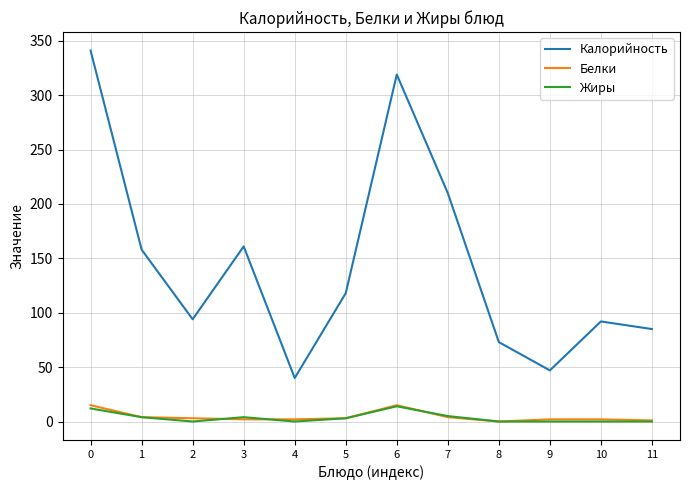

What is the maximum value for Жиры?

14